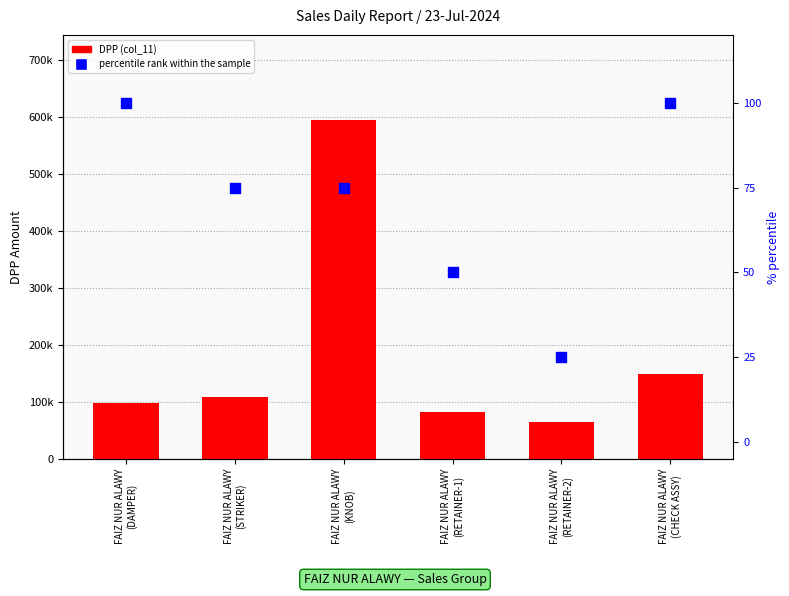

At which category is the sum across all series the highest?

FAIZ NUR ALAWY
(KNOB)